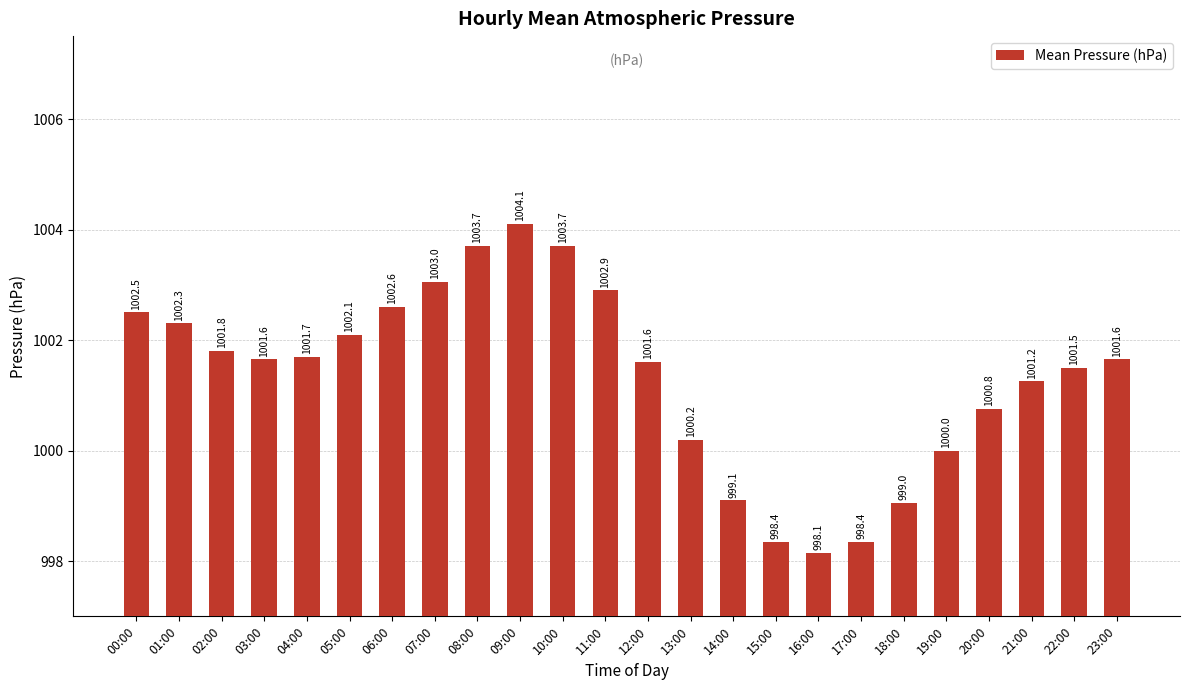

Does the chart contain stacked bars?

No